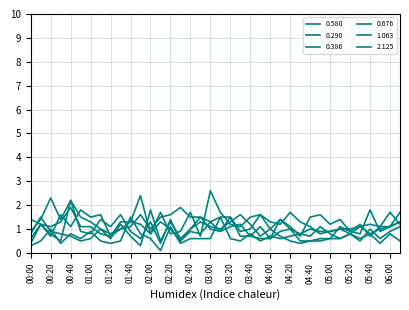

Does the chart display data point markers on the line(s)?

No